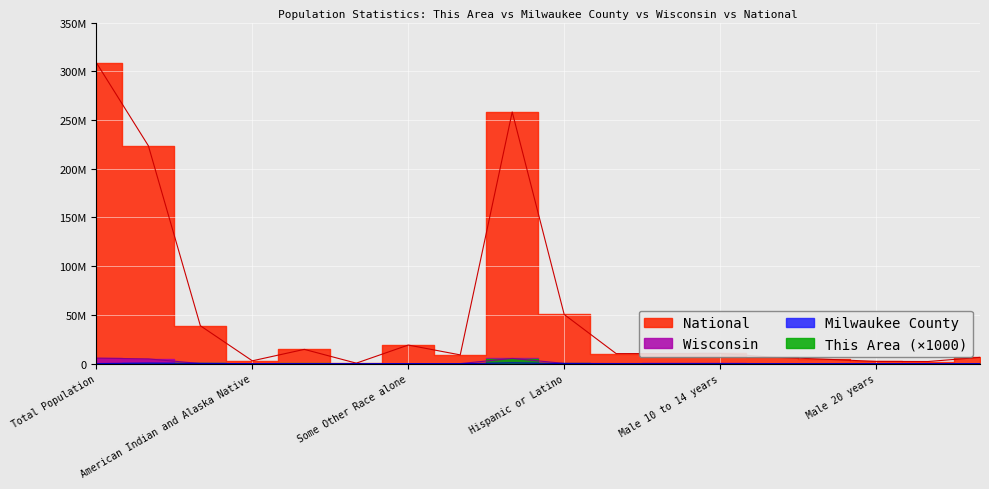

What is the value of the National point at the 10th from the left?

50477594